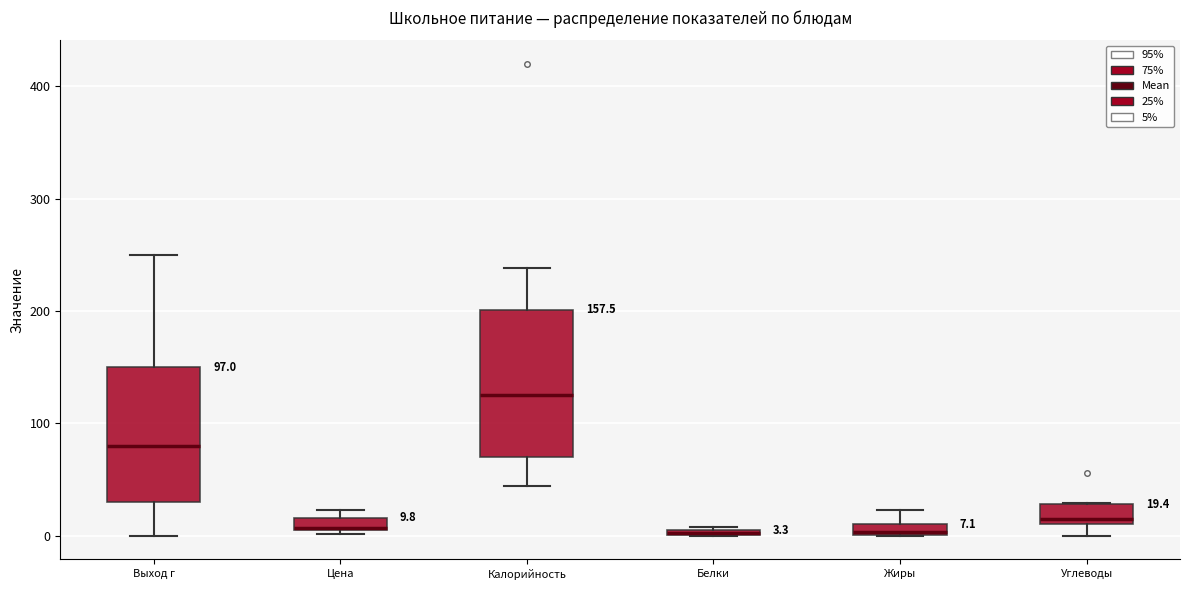

Comparing the boxes themselves (not the whiskers), which one is the tallest?

Калорийность